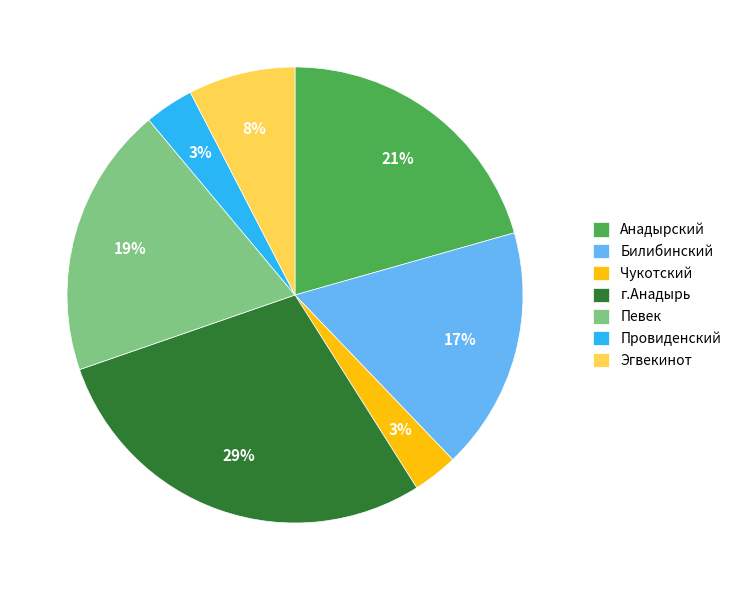

Is the sum of Чукотский and Анадырский greater than half?

No